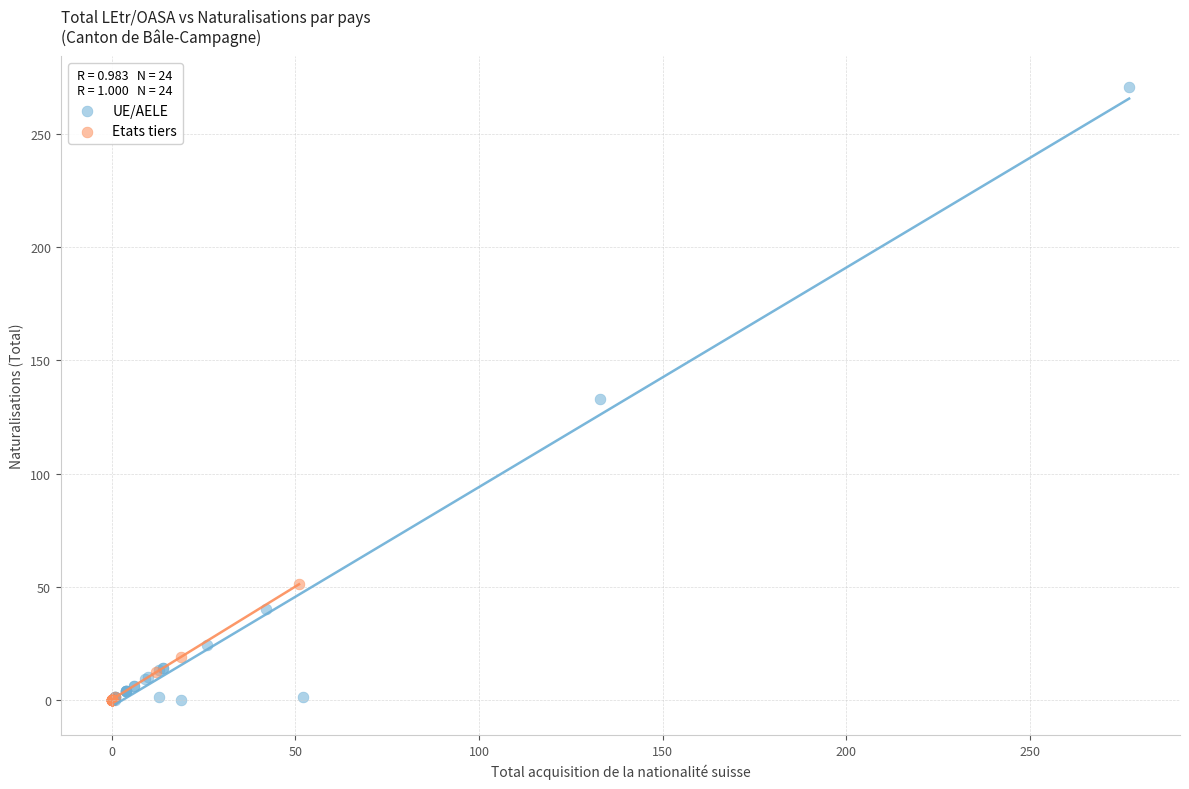

Which series reaches the maximum Y coordinate?

UE/AELE